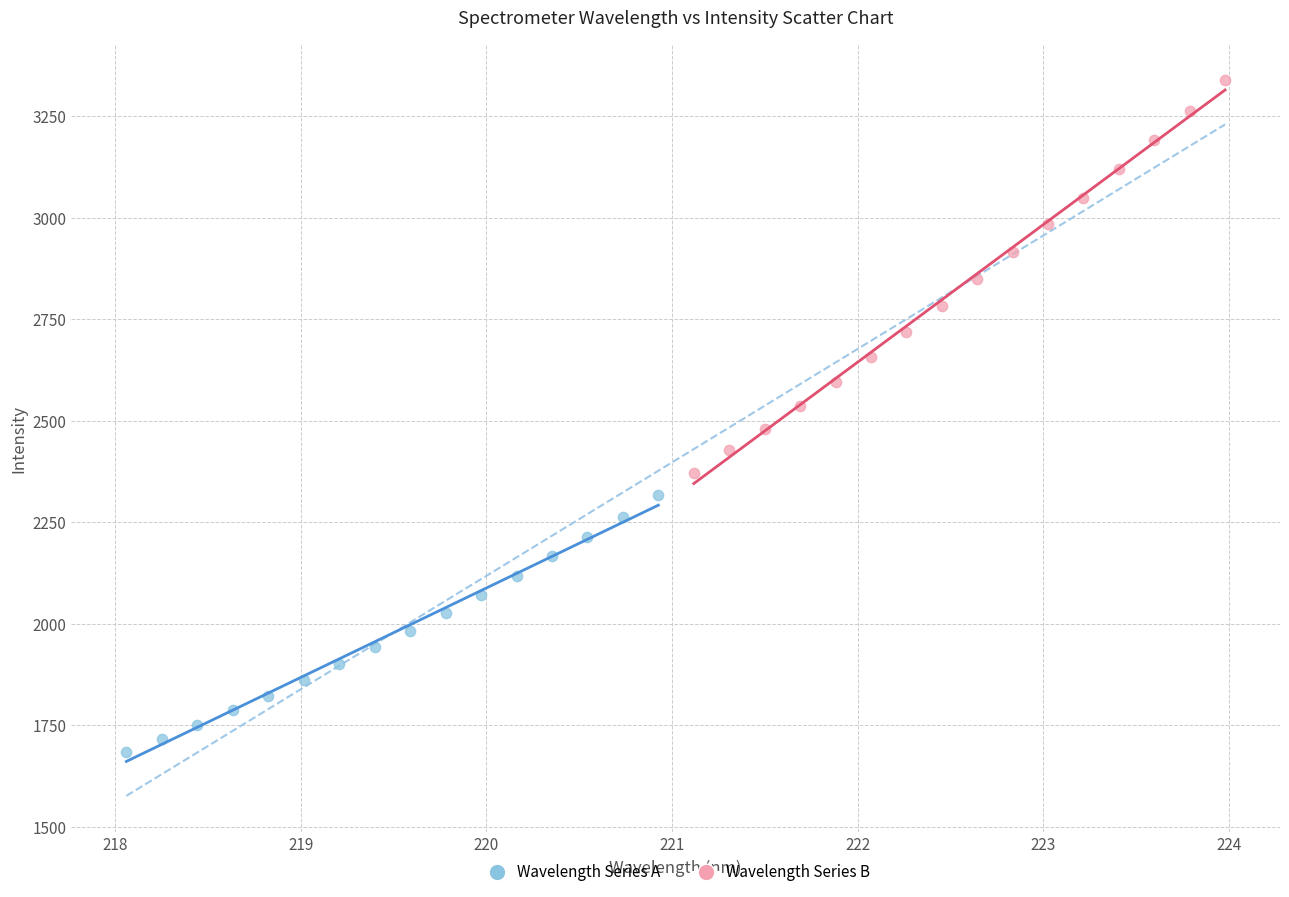

Which series contains the highest Y value?

Wavelength Series B